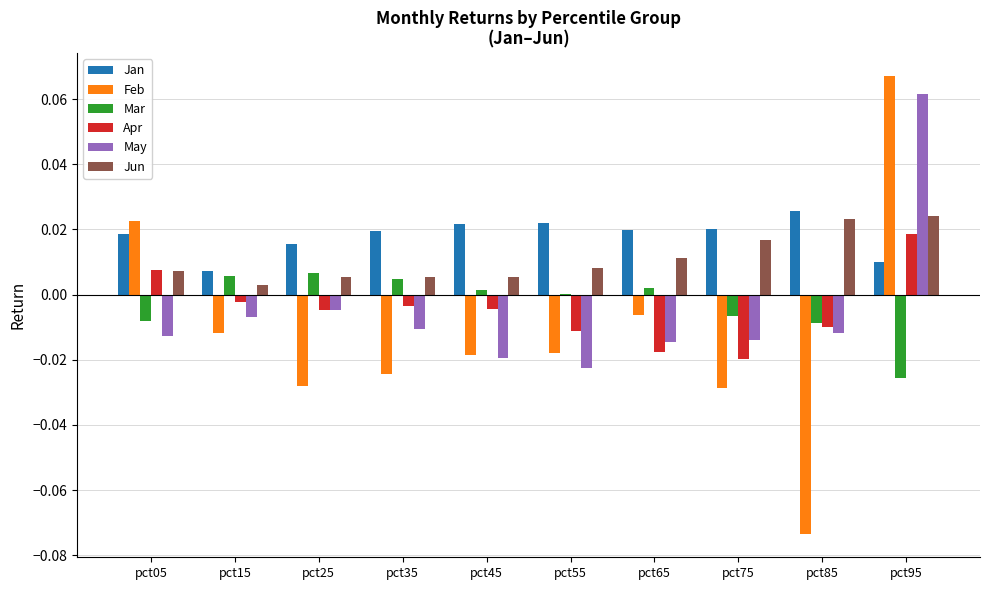

What are all the series names shown in the legend?

Jan, Feb, Mar, Apr, May, Jun